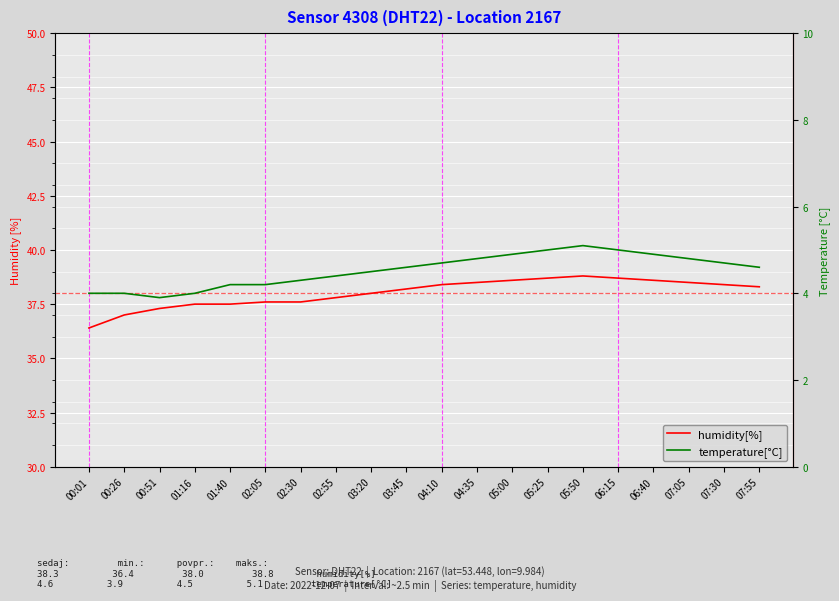

What is the spread (max minus min) of values at 02:55?

33.4